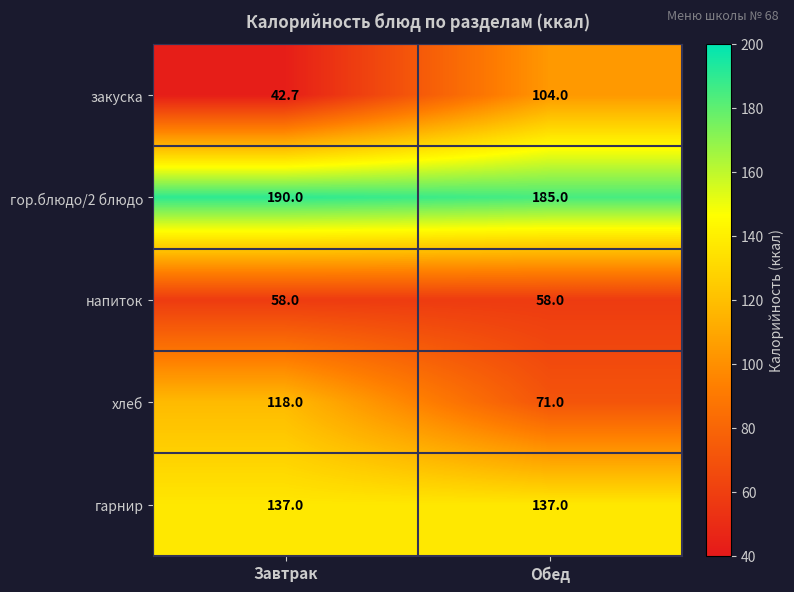

Which category has the lowest value in the гор.блюдо/2 блюдо series?

Обед